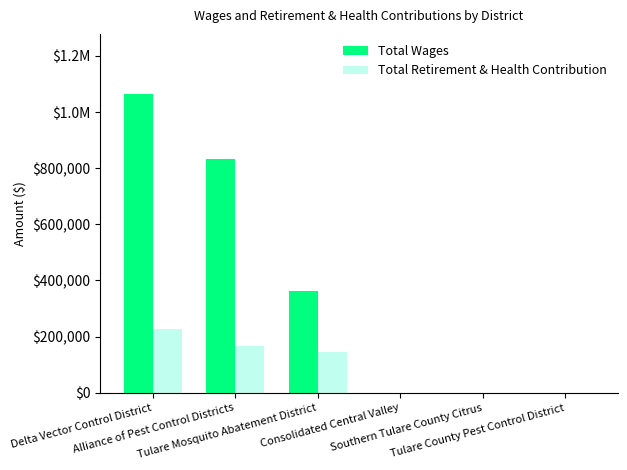

What is the difference between the maximum and minimum values in the Total Wages series?

1065297